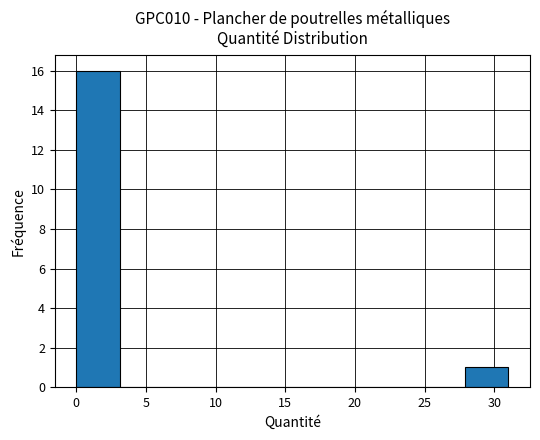

Reading left to right, transcribe this chart: for each bar, give the range it covers on the x-axis and its height. Neither the bar edges nor the heights are printed on the chart, so give them approximately, as read against the axes.

0.0 to 3.0: 16
3.0 to 6.0: 0
6.0 to 9.5: 0
9.5 to 12.5: 0
12.5 to 15.5: 0
15.5 to 18.5: 0
18.5 to 21.5: 0
21.5 to 25.0: 0
25.0 to 28.0: 0
28.0 to 31.0: 1